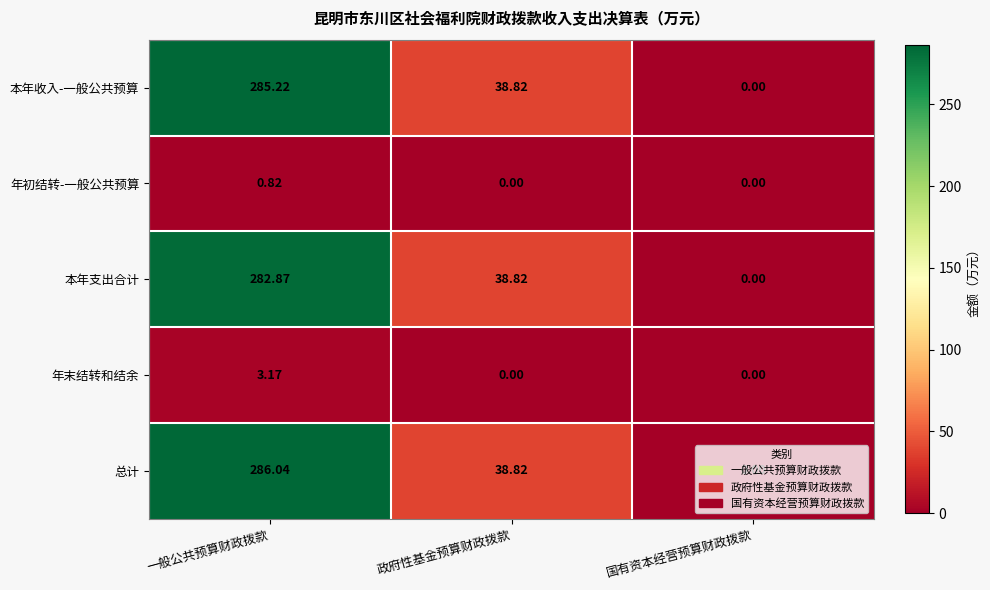

Which series has the largest total across all categories?

总计